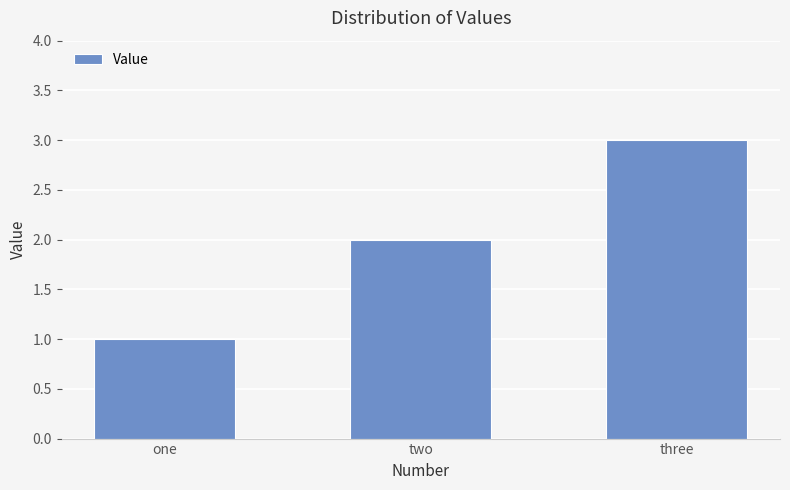

The chart shows a value of 0 at one. True or false?

False